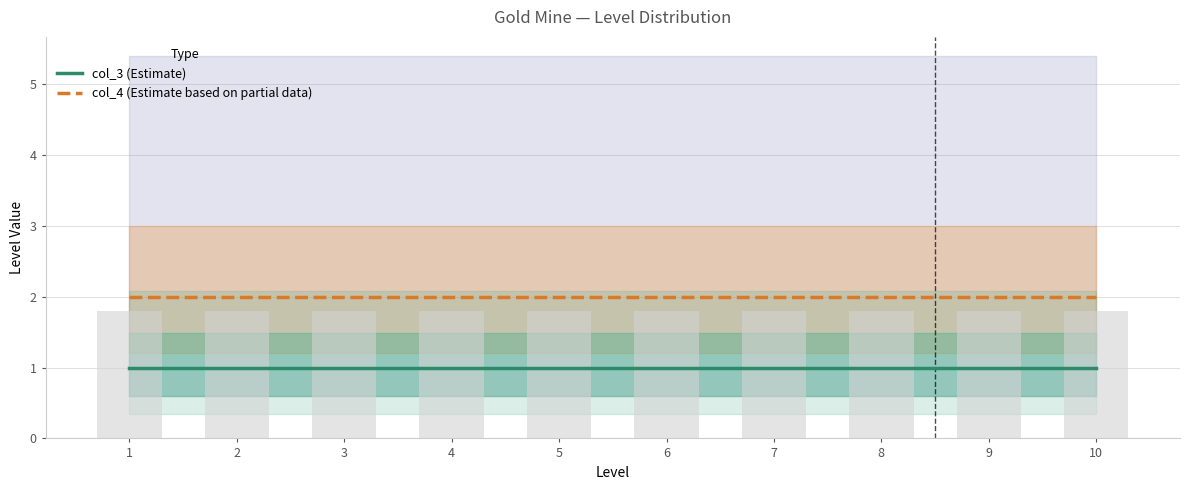

What value does the col_3 (Estimate) series have at 7?

1